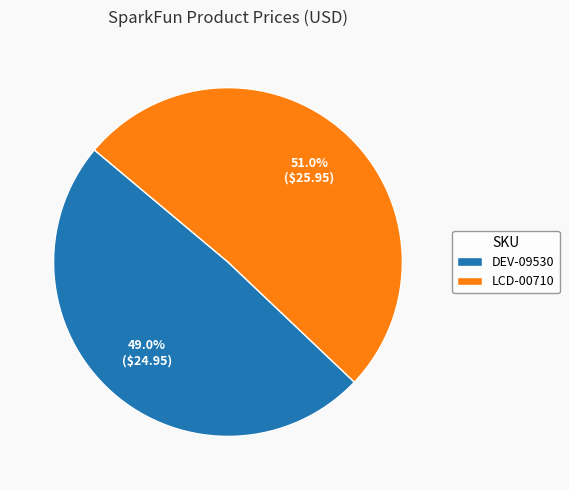

Count the number of slices in the pie.

2